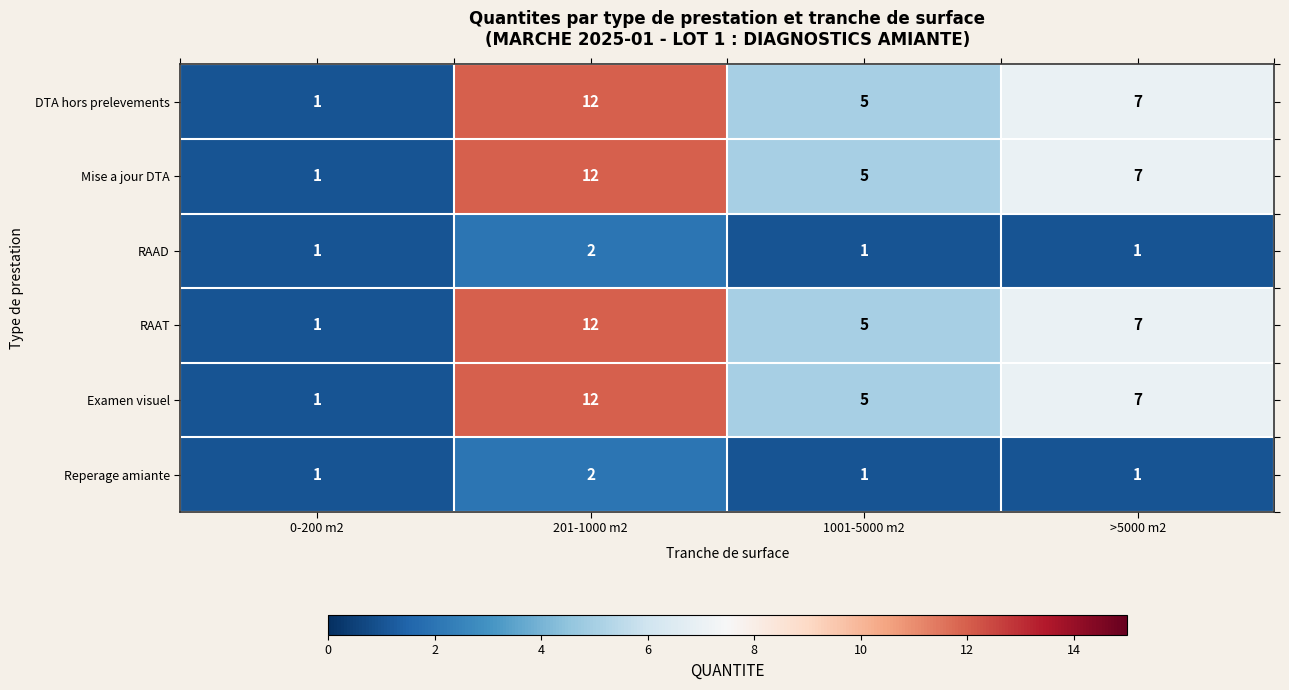

What is the highest value of the RAAT series?

12